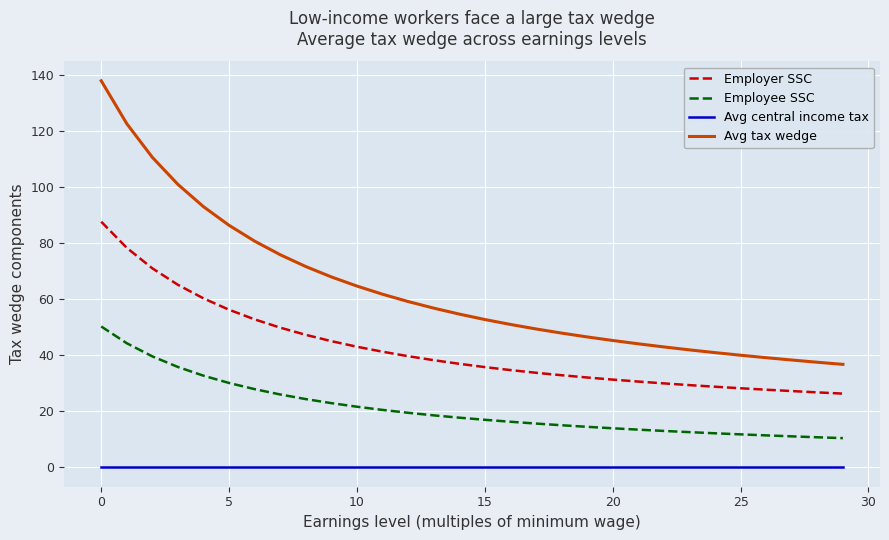

True or false: Employee SSC and Employer SSC intersect in this chart.

False